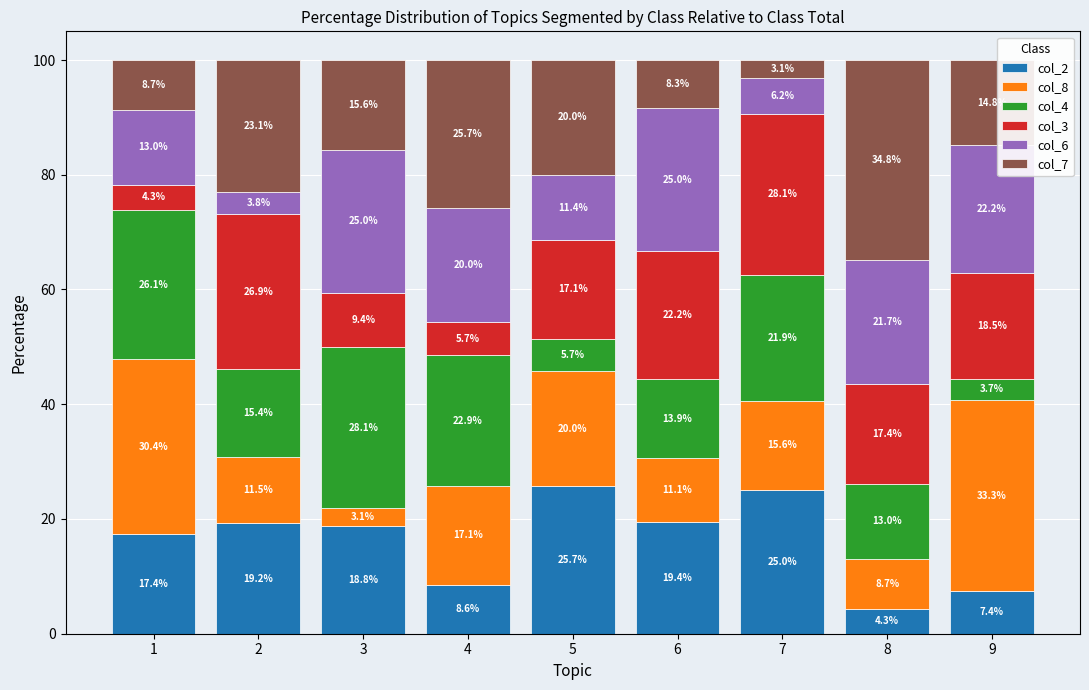

Which category has the lowest value in the col_2 series?

8